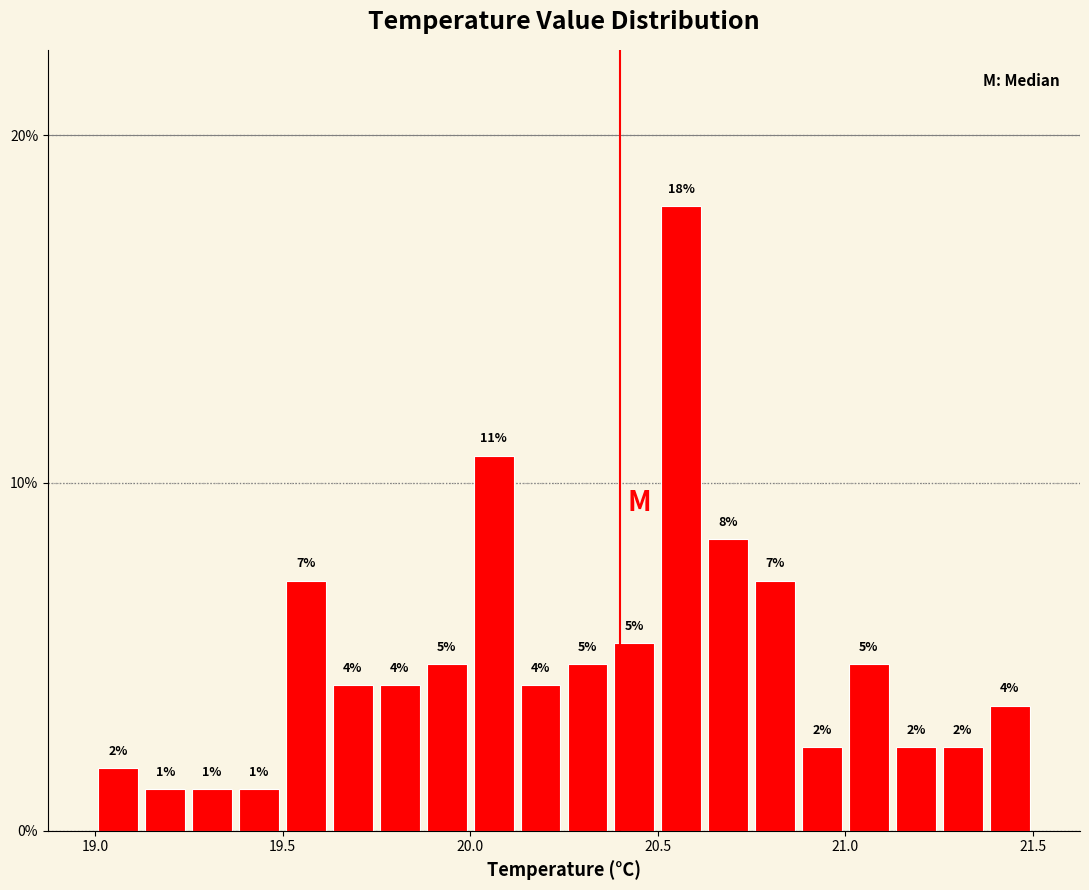

Read against the x-axis, roughly where is the centre of the tallest bar?

20.55